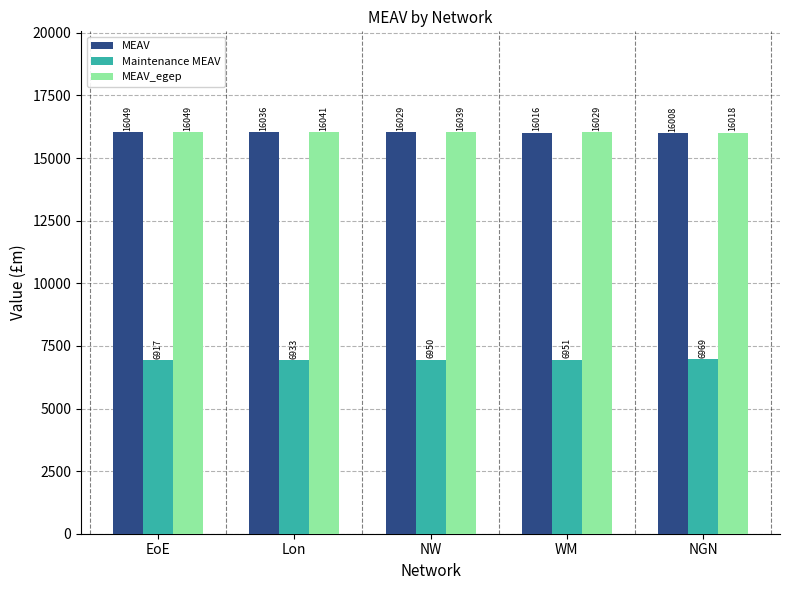

What is the difference between the maximum and minimum values in the Maintenance MEAV series?

51.7